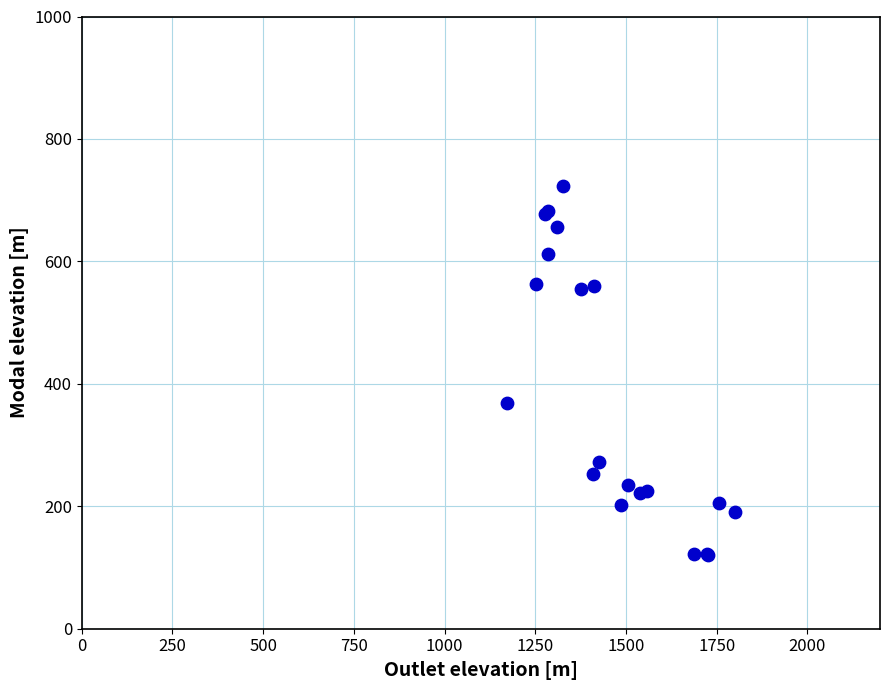

What Y value in the scatter plot is closest to 421?

368.1